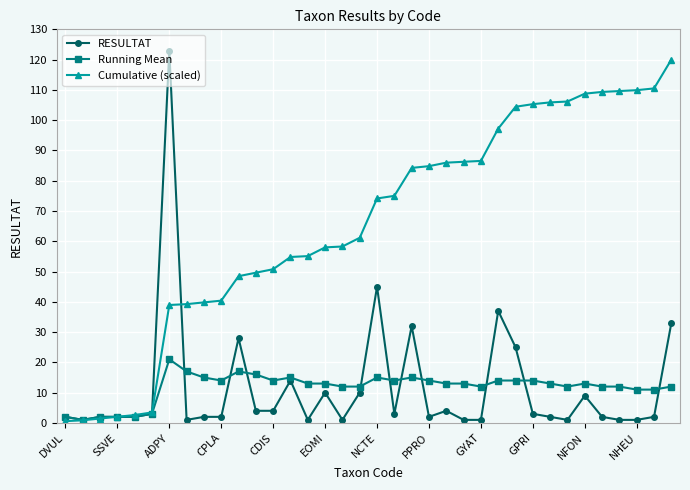

True or false: Running Mean has more than 2 interior local peaks.

True